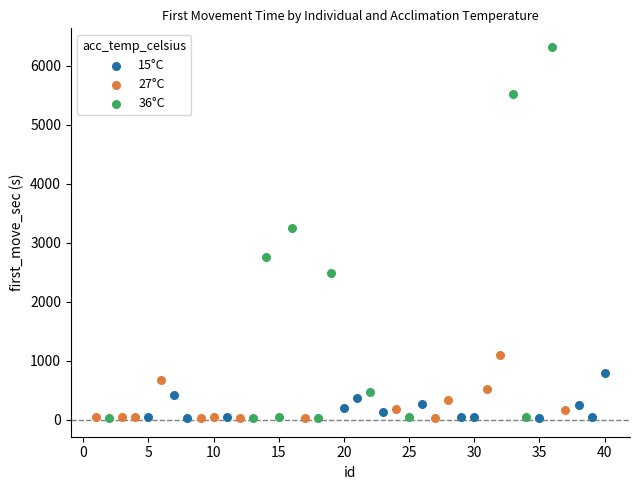

Which series has the widest spread of Y values?

36°C